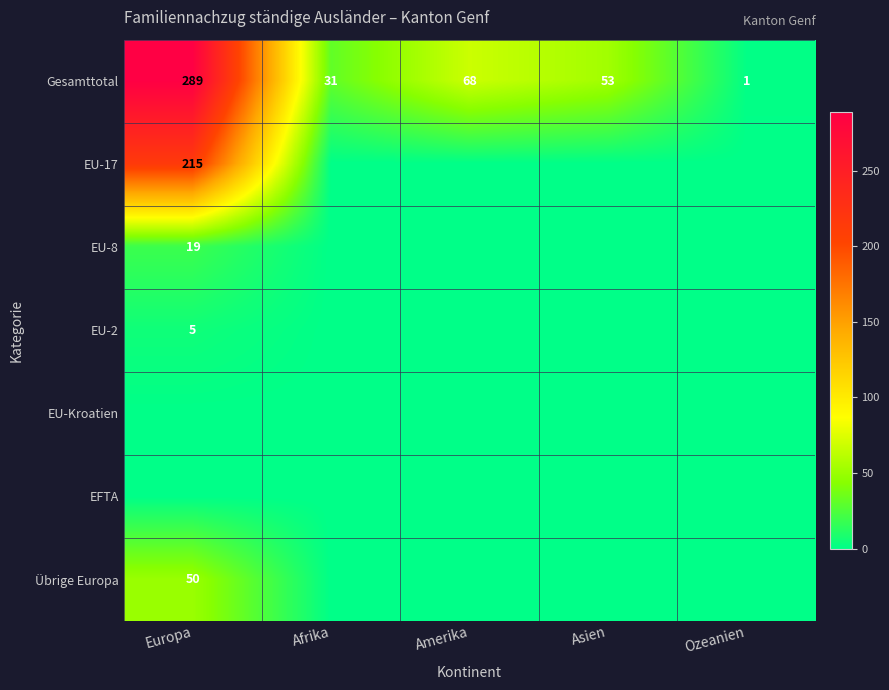

What is the sum of the Gesamttotal values at Ozeanien and Asien?

54